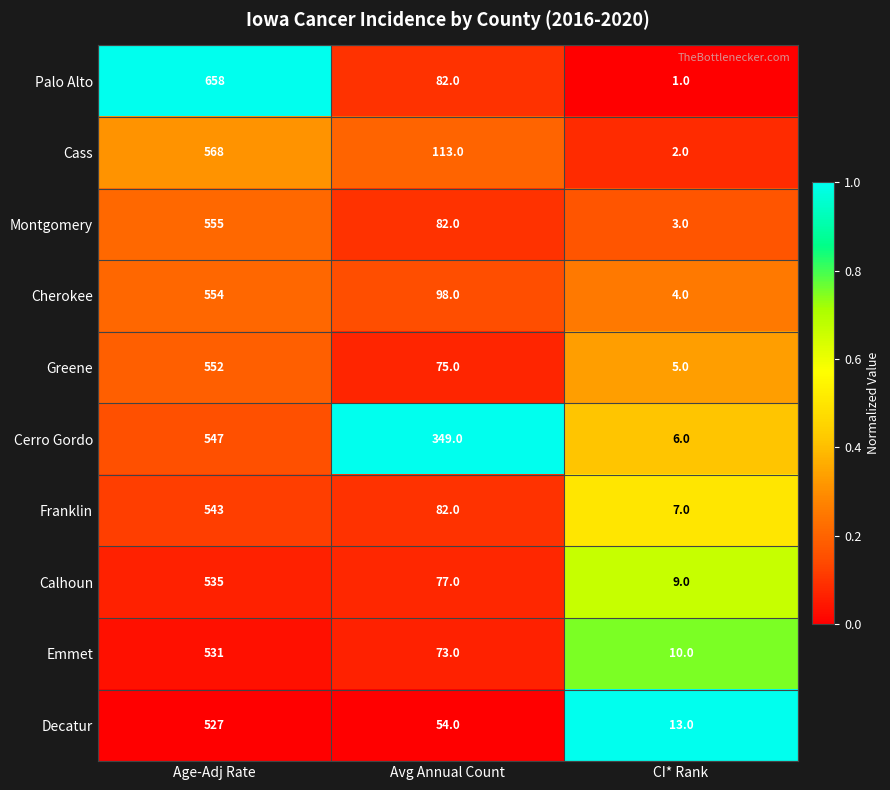

List the labels in order of Cherokee value, largest first.

Age-Adj Rate, Avg Annual Count, CI* Rank